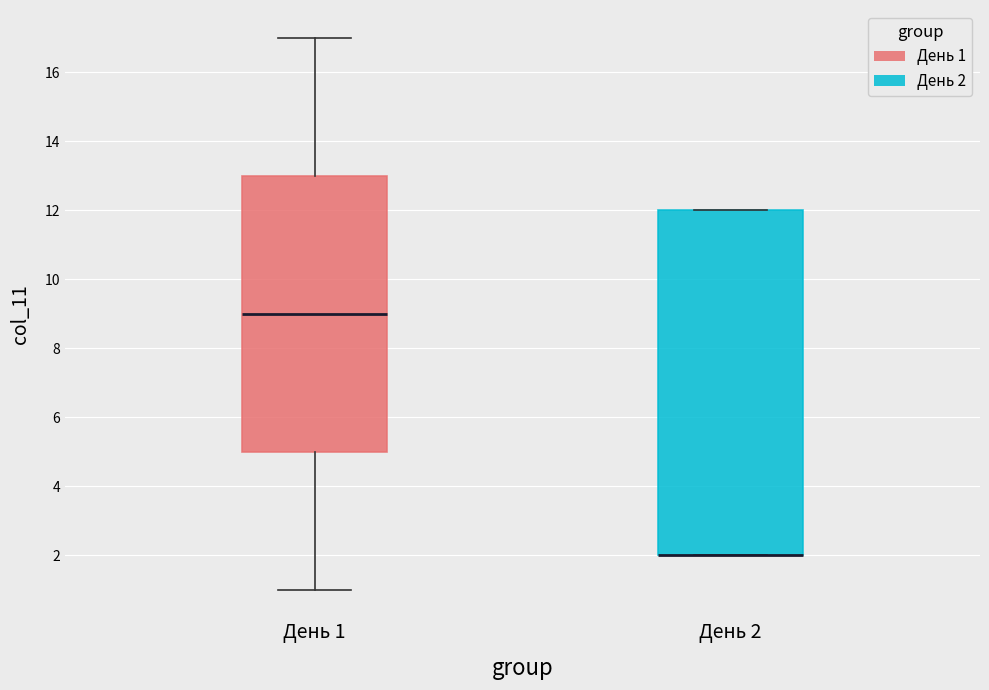

Where is the lower edge of the box for День 2 on the y-axis? The values are not printed on the chart, so give them approximately, as read against the axis.

2